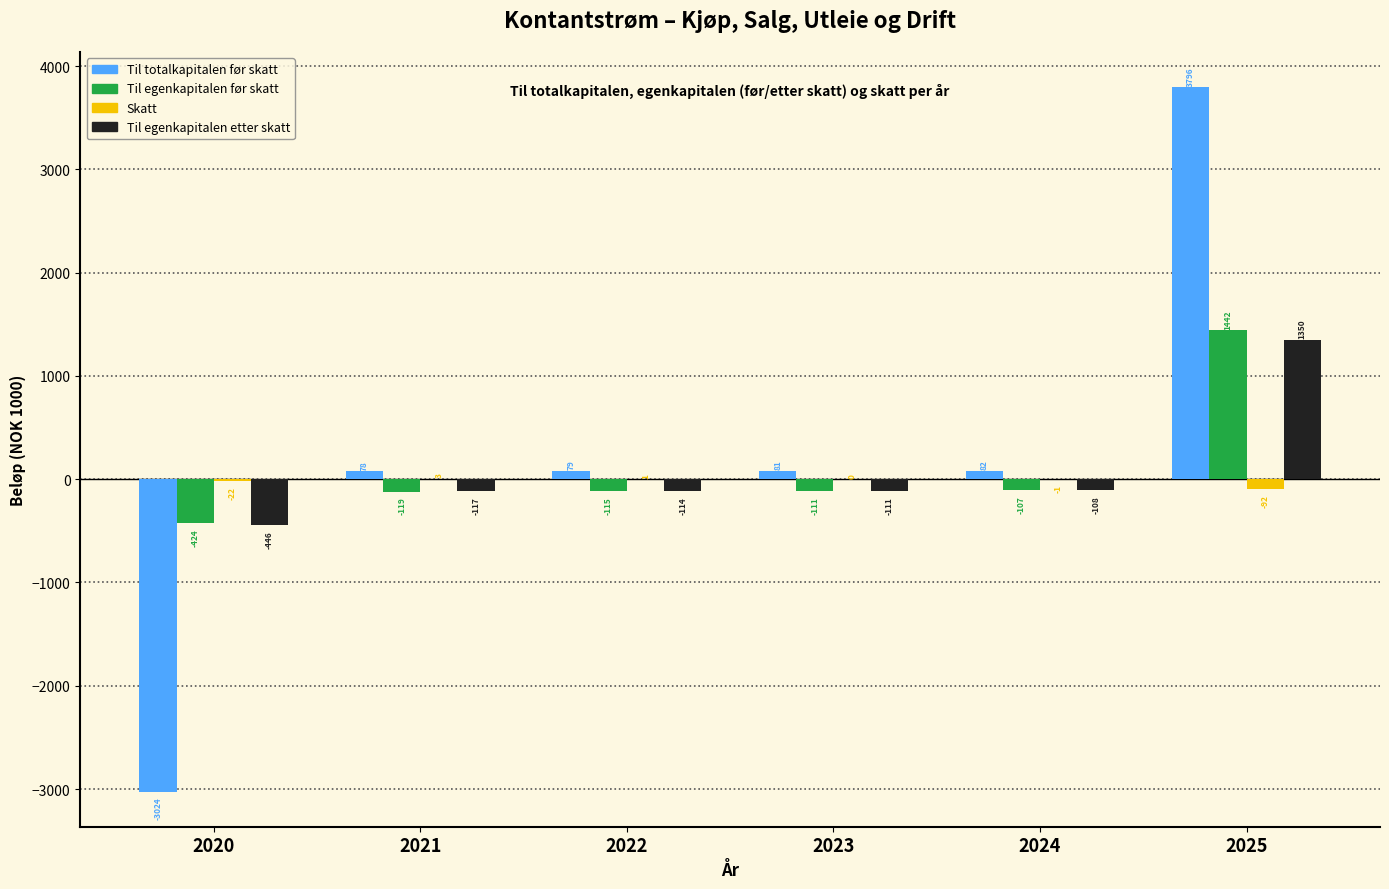

At which label does Til egenkapitalen før skatt first exceed -111?

2024